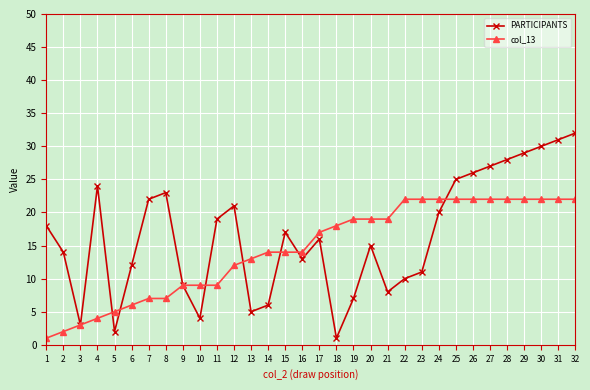

Reading left to right, list all the values displayed in this chart.

PARTICIPANTS: 18	14	3	24	2	12	22	23	9	4	19	21	5	6	17	13	16	1	7	15	8	10	11	20	25	26	27	28	29	30	31	32
col_13: 1	2	3	4	5	6	7	7	9	9	9	12	13	14	14	14	17	18	19	19	19	22	22	22	22	22	22	22	22	22	22	22